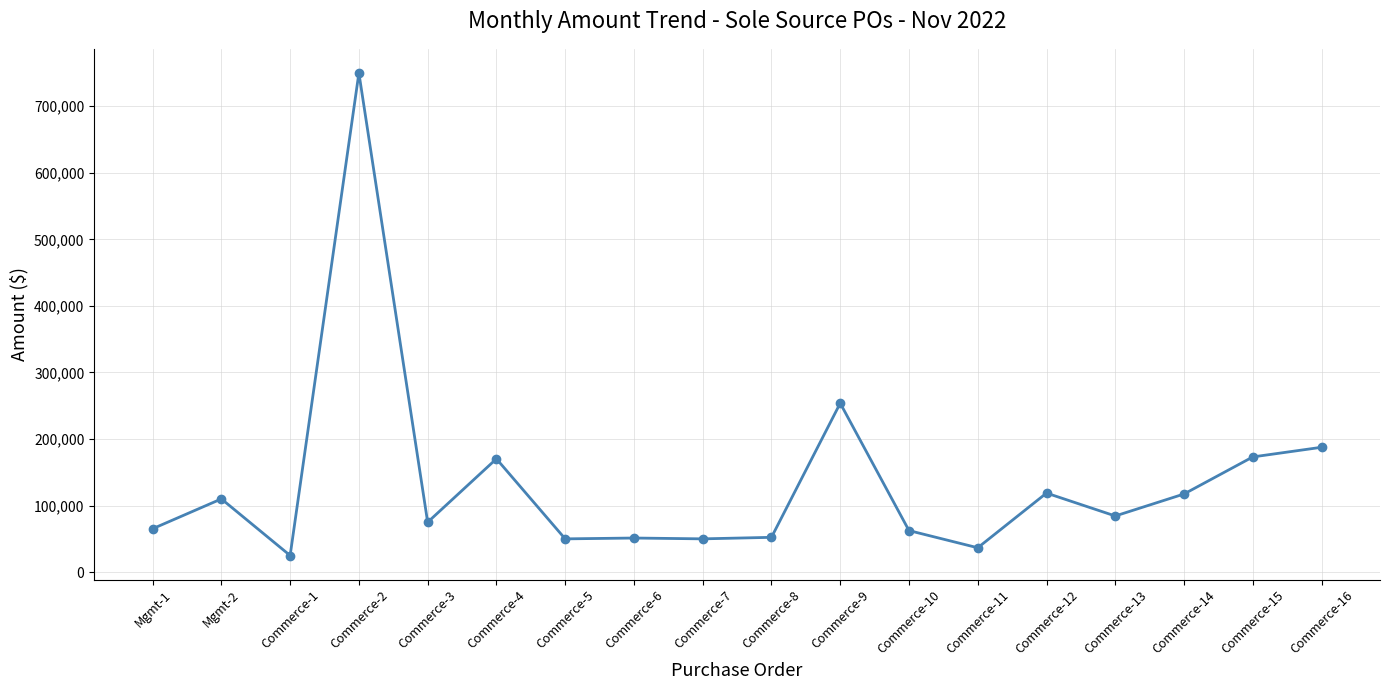

What is the maximum value shown in the chart?

750000